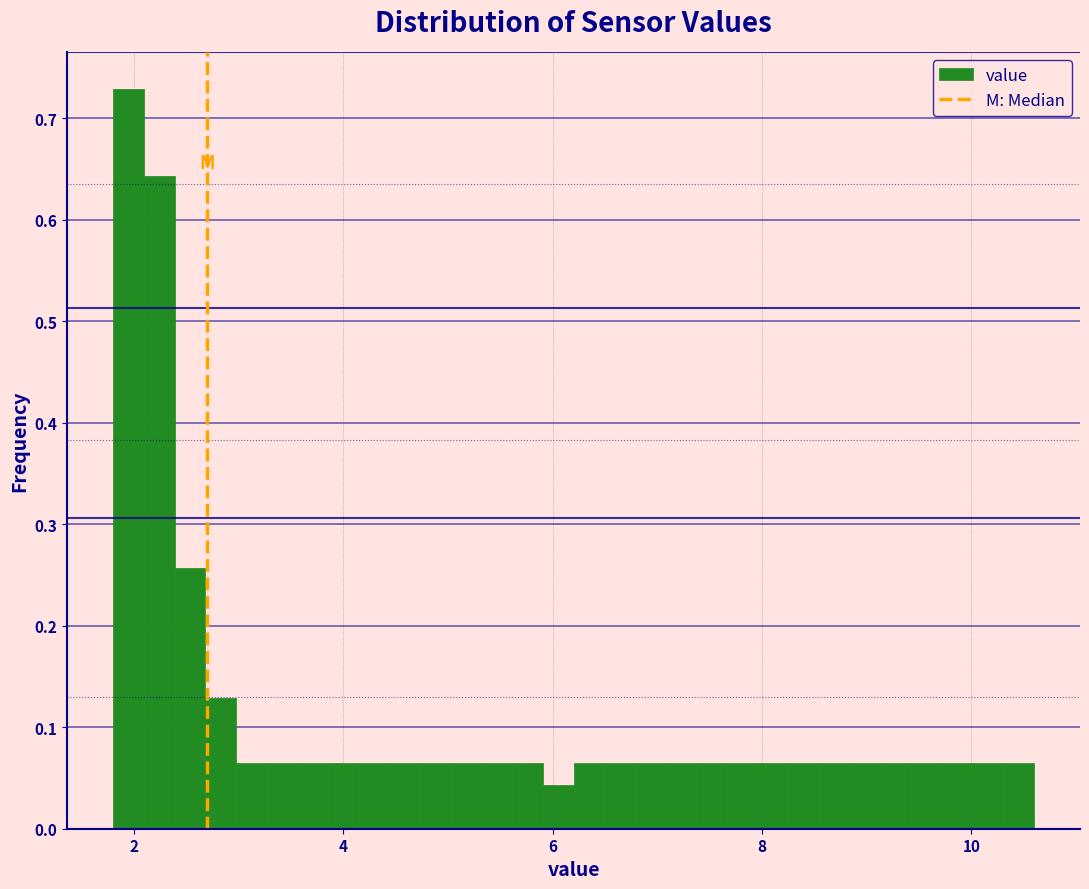

Read against the x-axis, roughly where is the centre of the tallest bar?

2.0